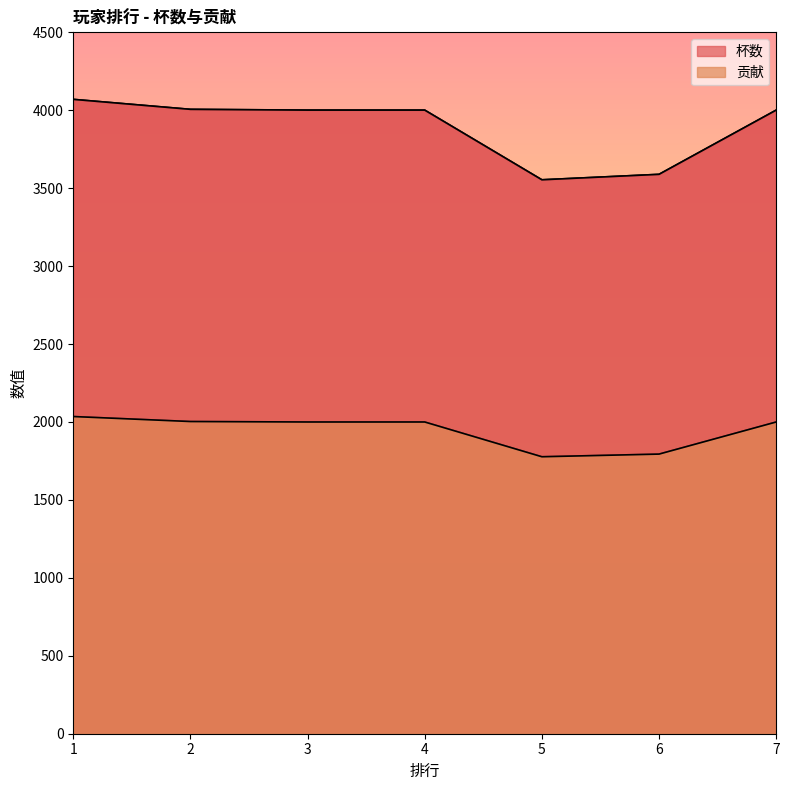

At which label does 杯数 first exceed 4001?

1